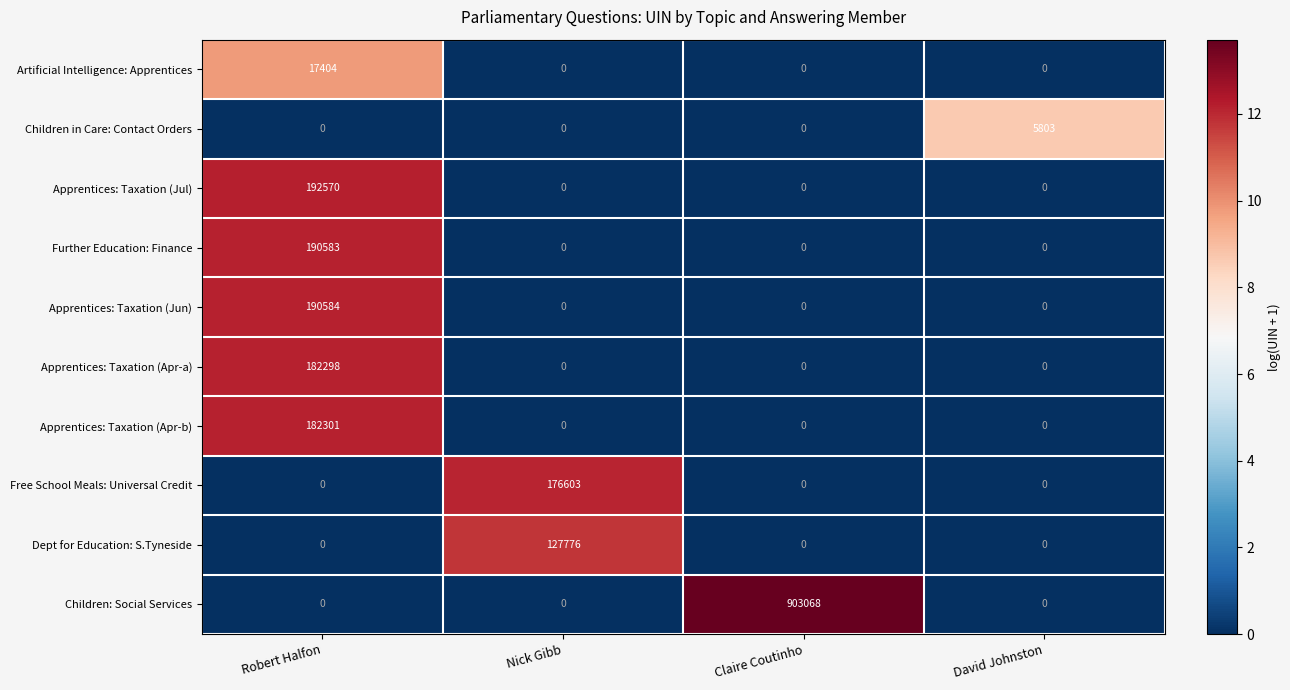

Rank the series by their maximum value, from highest to lowest.

Children: Social Services, Apprentices: Taxation (Jul), Apprentices: Taxation (Jun), Further Education: Finance, Apprentices: Taxation (Apr-b), Apprentices: Taxation (Apr-a), Free School Meals: Universal Credit, Dept for Education: S.Tyneside, Artificial Intelligence: Apprentices, Children in Care: Contact Orders